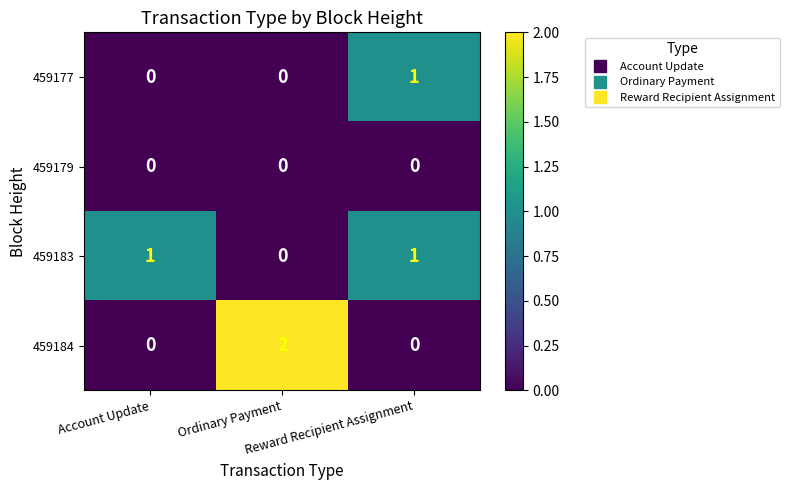

Count the 459183 values in the range 0 to 1.

3